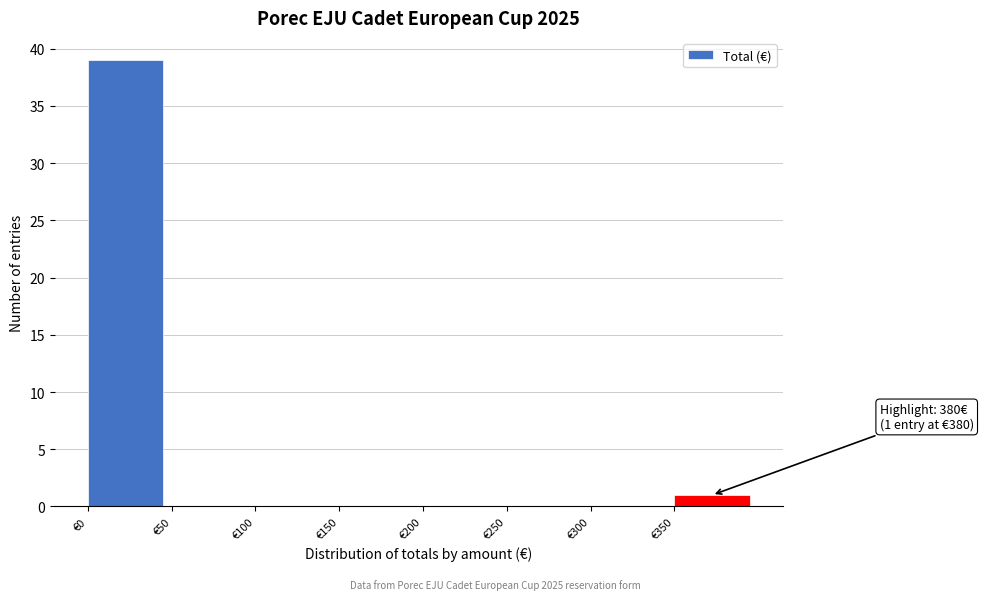

Over which range of the x-axis is the bar tallest?

0 to 50